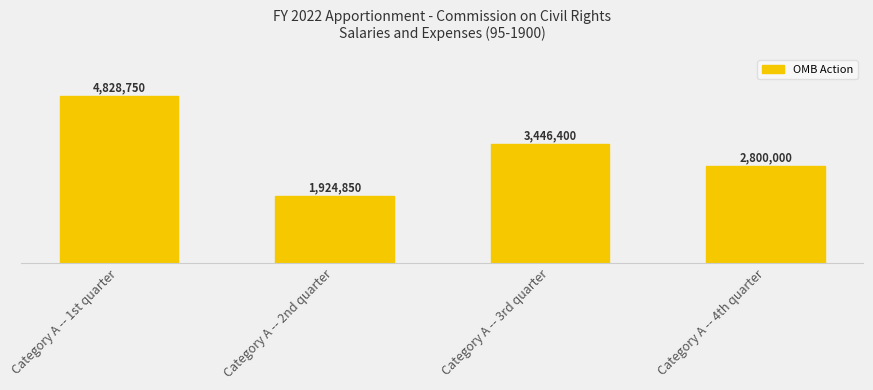

How many bars are there in total?

4